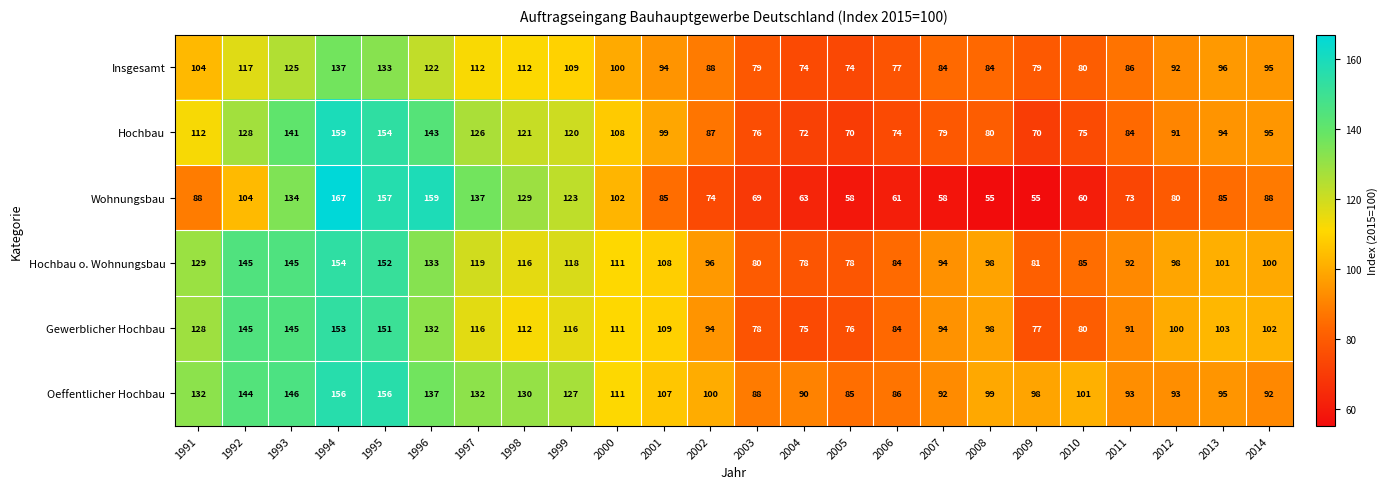

At which category does the chart reach its peak across all series?

1994